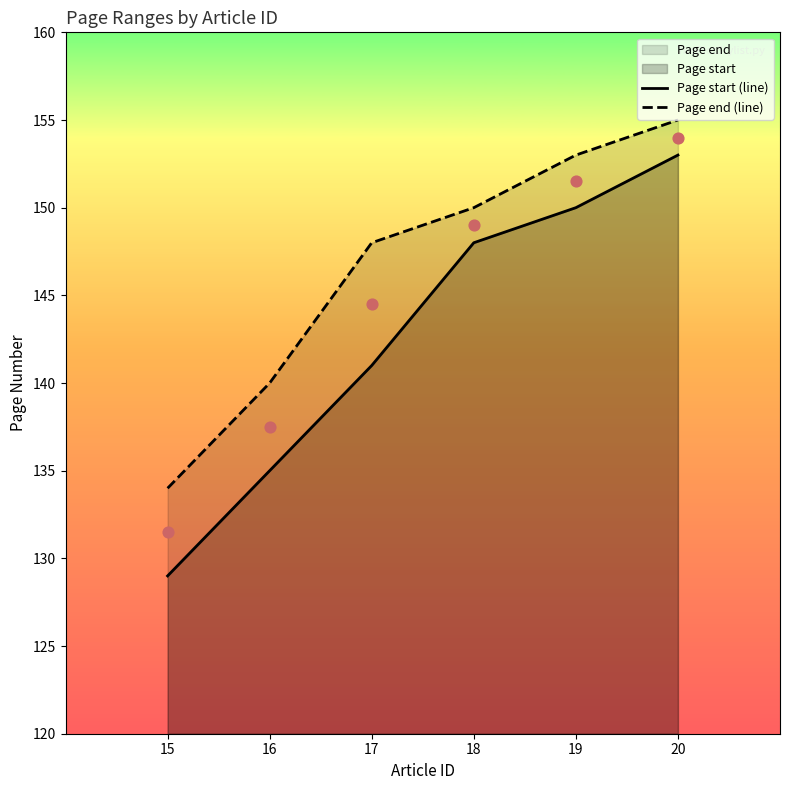

Is the value of Page end (line) at 19 greater than the value of Page start (line) at 19?

Yes